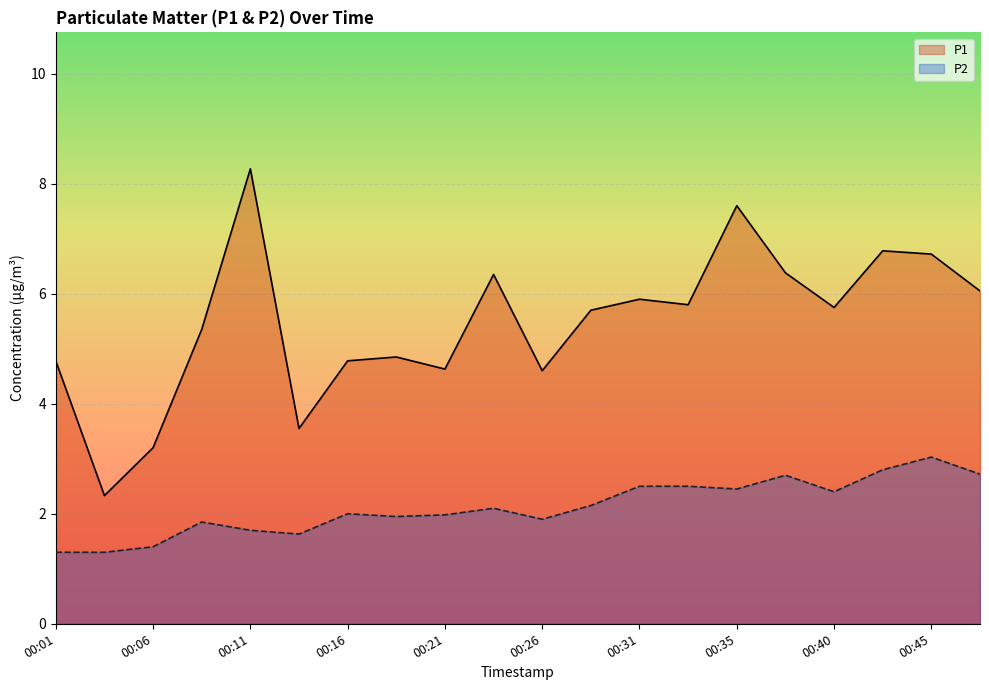

True or false: P1 and P2 cross at least once.

False